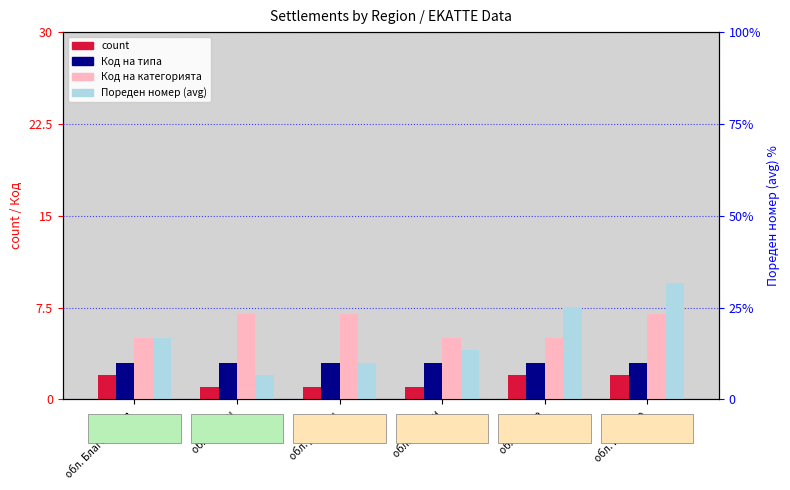

What is the difference between the maximum and minimum values in the Код на категорията series?

2.0